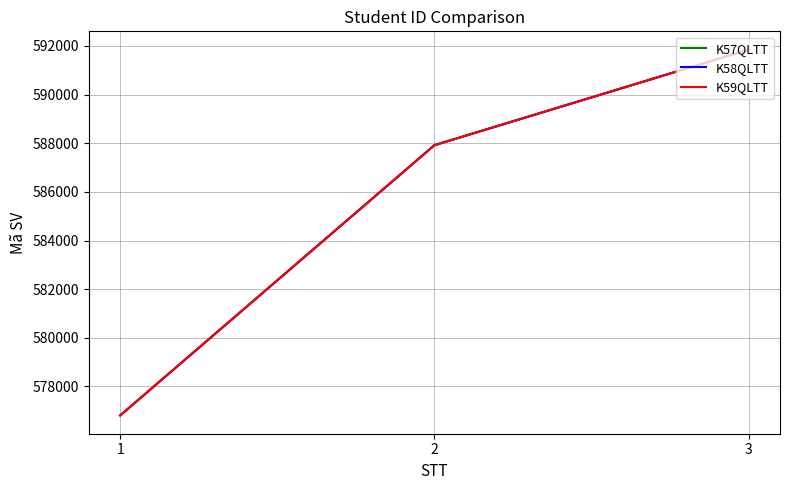

Reading left to right, what are all the values shown in this chart?

K57QLTT: 576809	587917	591847
K58QLTT: 576809	587917	591847
K59QLTT: 576809	587917	591847